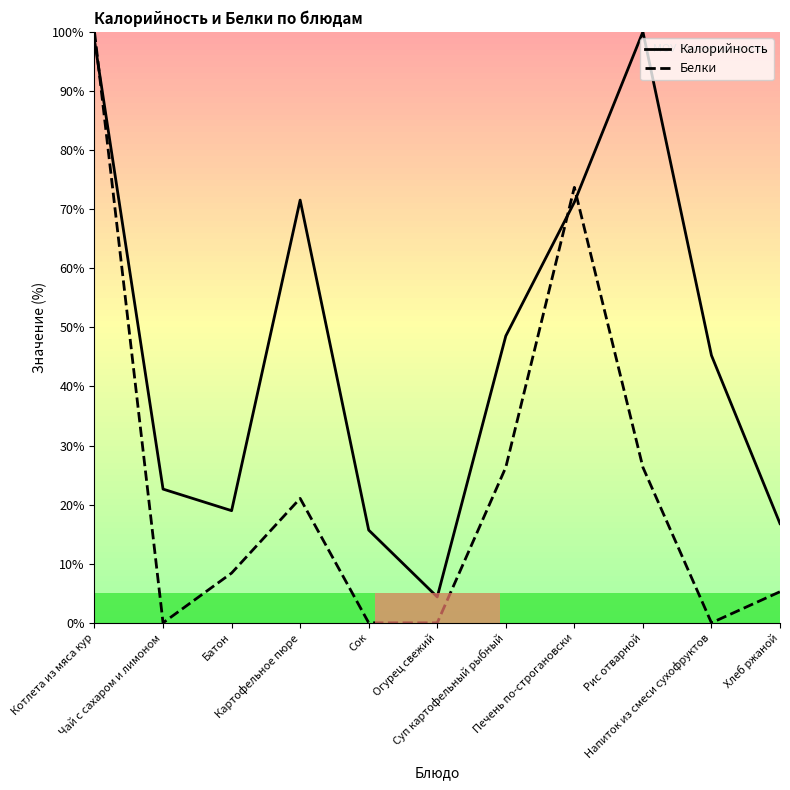

Which has a higher value, Батон or Чай с сахаром и лимоном?

Чай с сахаром и лимоном